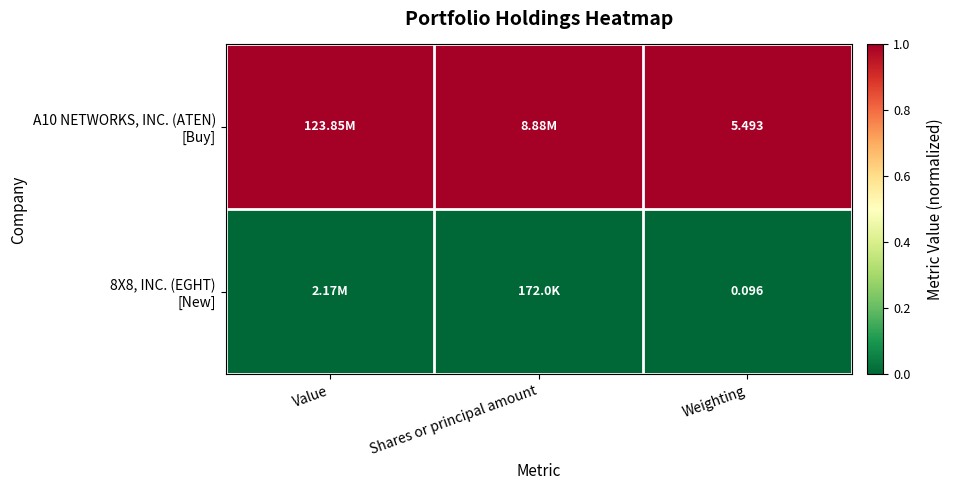

At which label is 8X8, INC. (EGHT) [New] closest to 0?

Value